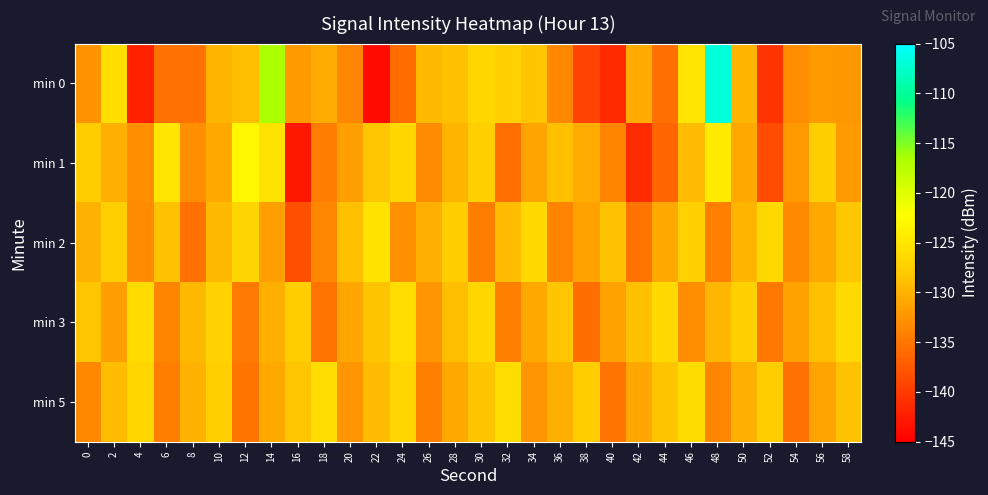

Which label corresponds to the largest value in the chart?

48